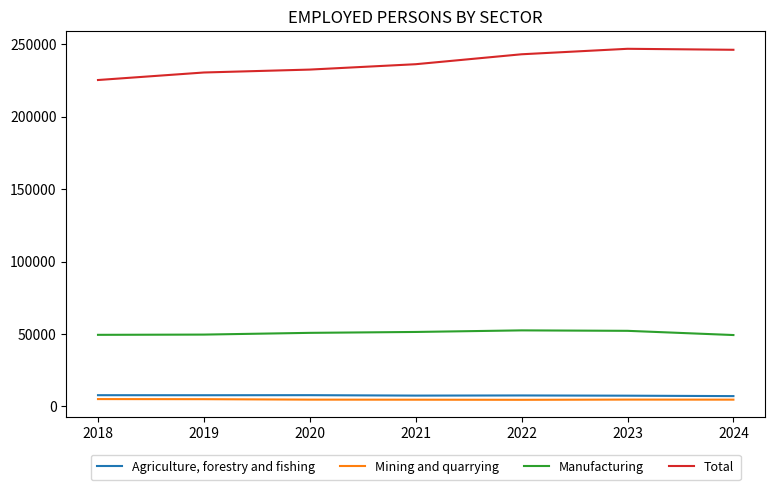

The Agriculture, forestry and fishing series shows 7459 at 2023. True or false?

True